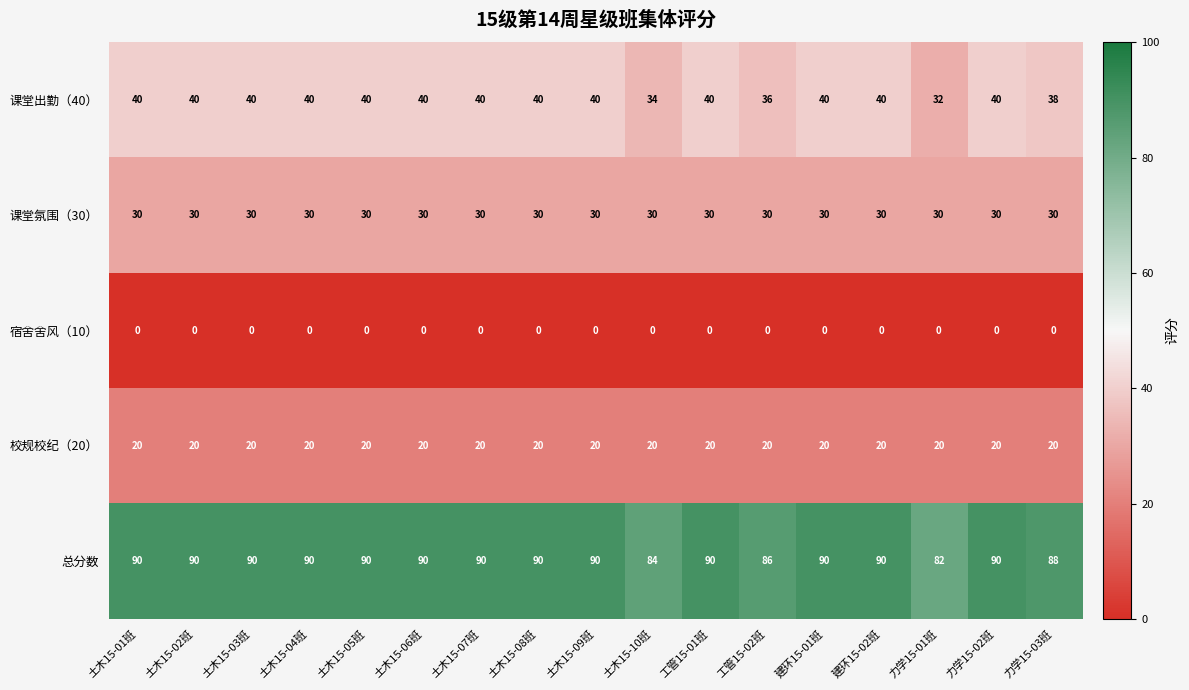

Which series has the largest total across all categories?

总分数